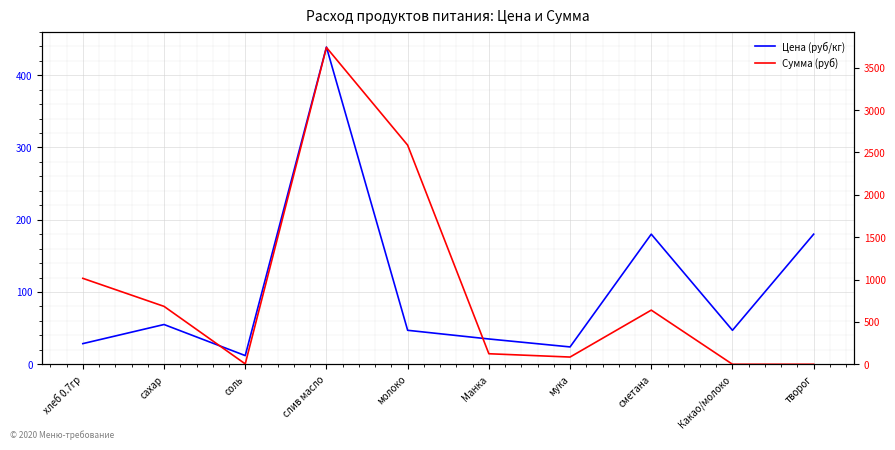

What is the difference between the maximum and second lowest values in the Сумма (руб) series?

3739.3